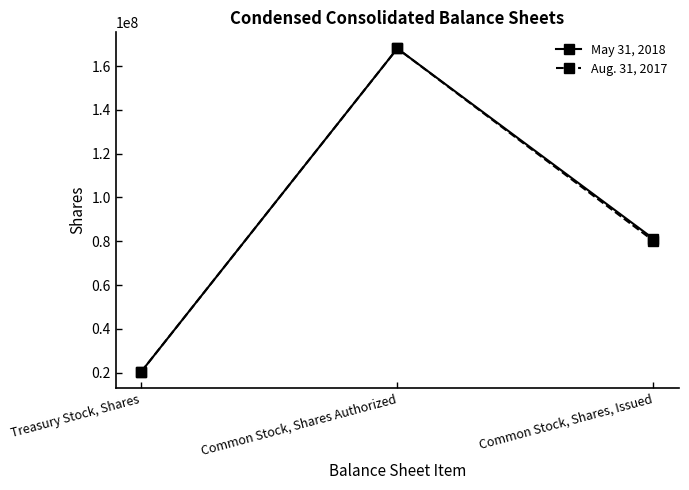

At which category is the sum across all series the highest?

Common Stock, Shares Authorized